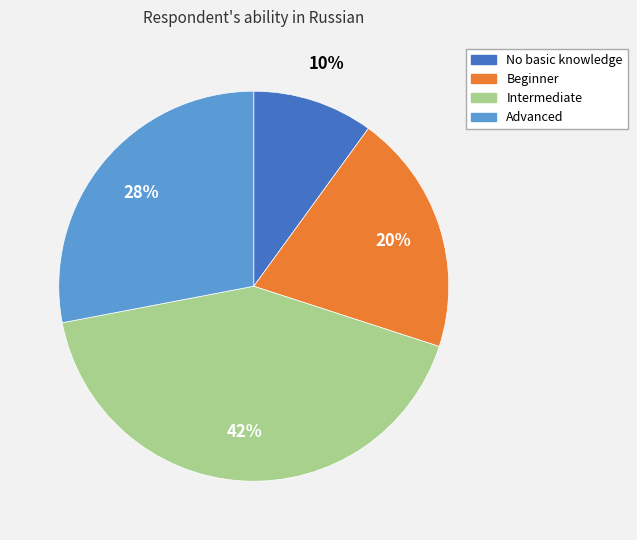

Which slice is the smallest?

No basic knowledge